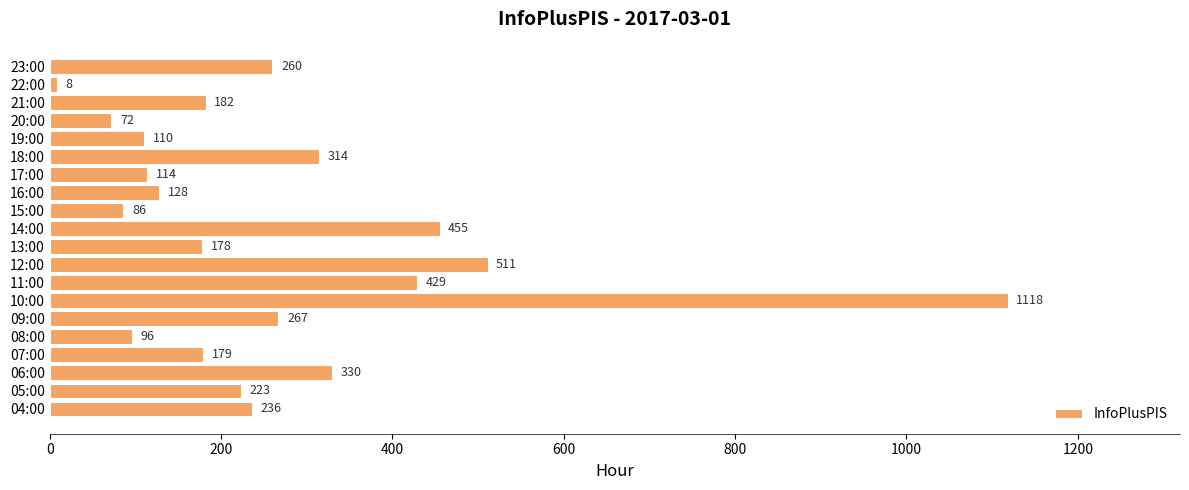

Rank the categories by value from highest to lowest.

10:00, 12:00, 14:00, 11:00, 06:00, 18:00, 09:00, 23:00, 04:00, 05:00, 21:00, 07:00, 13:00, 16:00, 17:00, 19:00, 08:00, 15:00, 20:00, 22:00